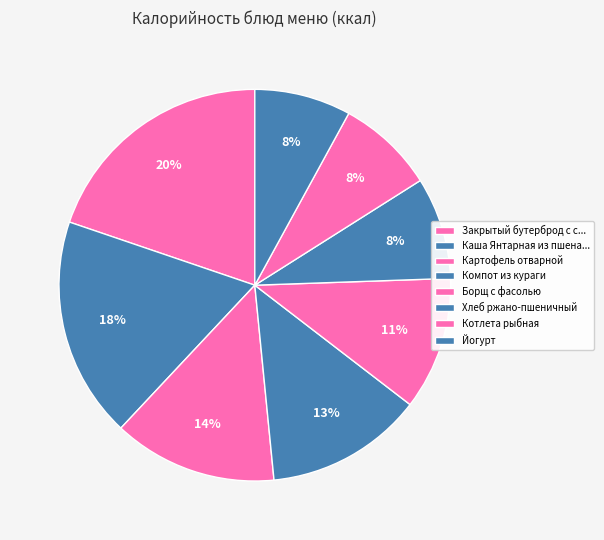

How many slices are in this pie chart?

8